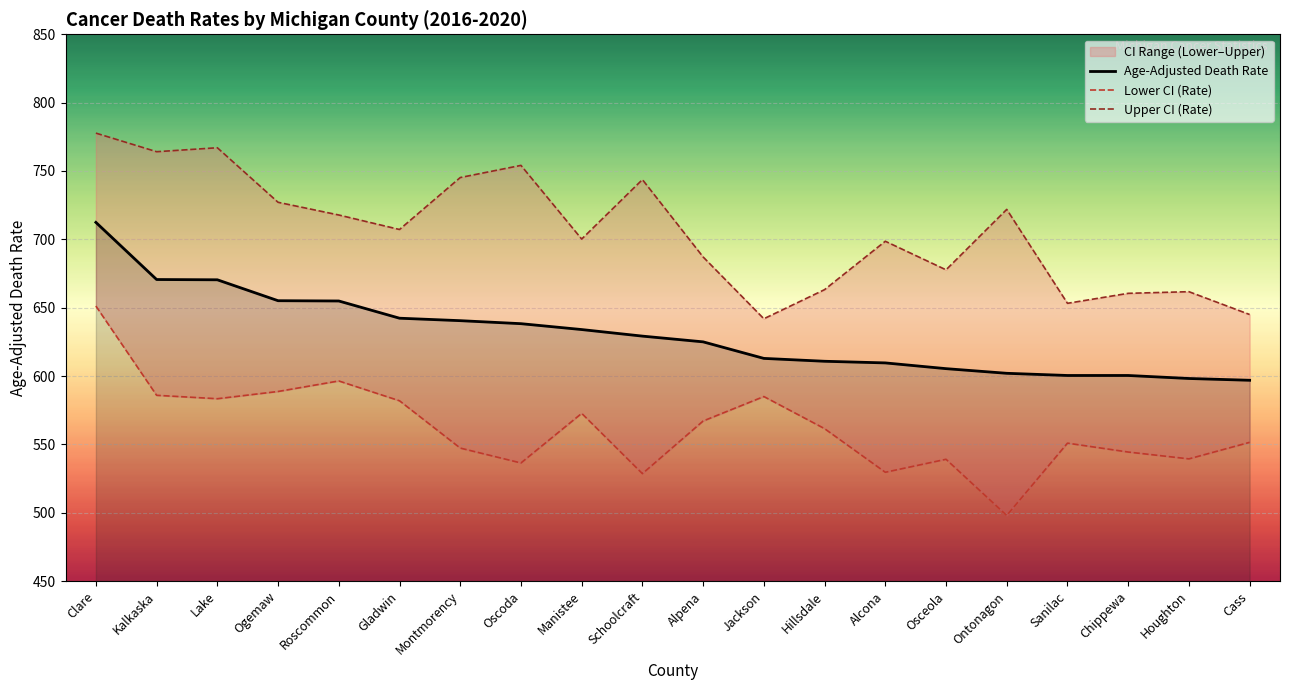

How many data points in Age-Adjusted Death Rate are above 629?

10